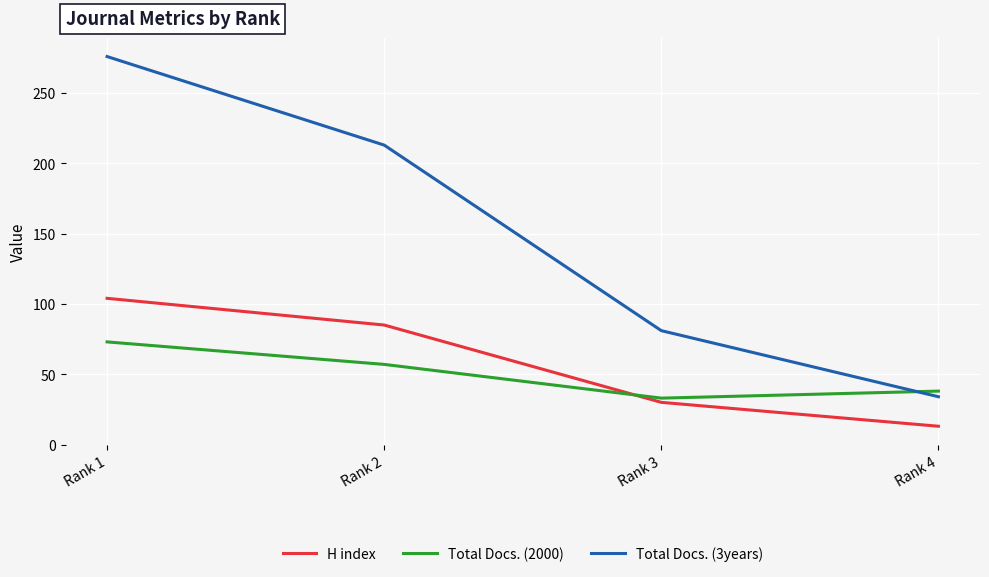

How many times do Total Docs. (3years) and Total Docs. (2000) cross each other?

1